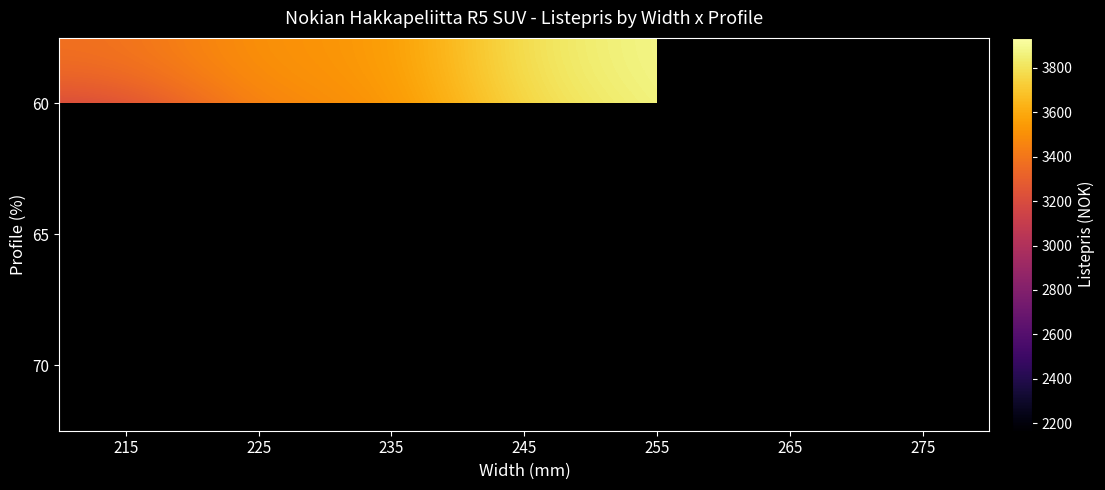

Between 255 and 265, which is larger?

265